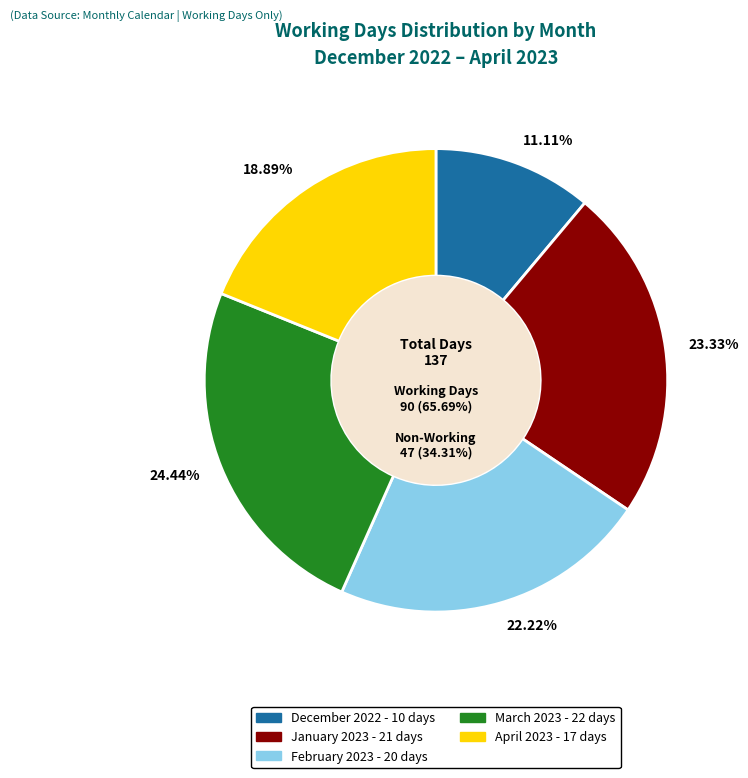

What percentage is NOT represented by April 2023?

81.1%